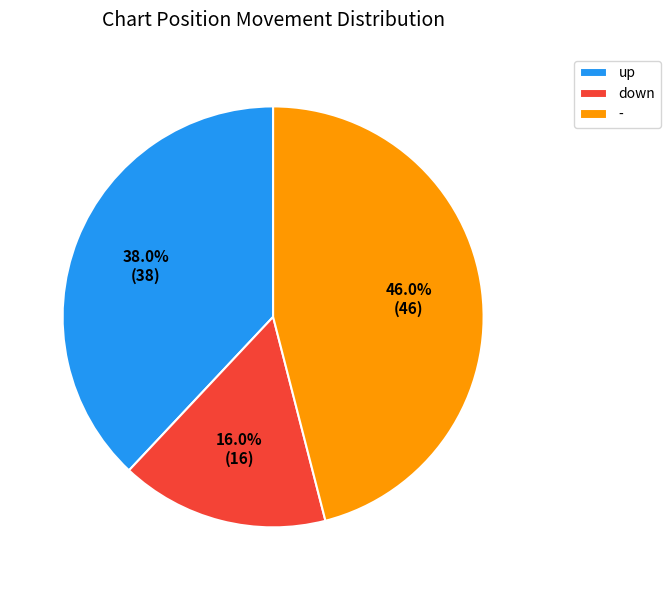

What is the ratio of the value at down to the value at up?

0.4